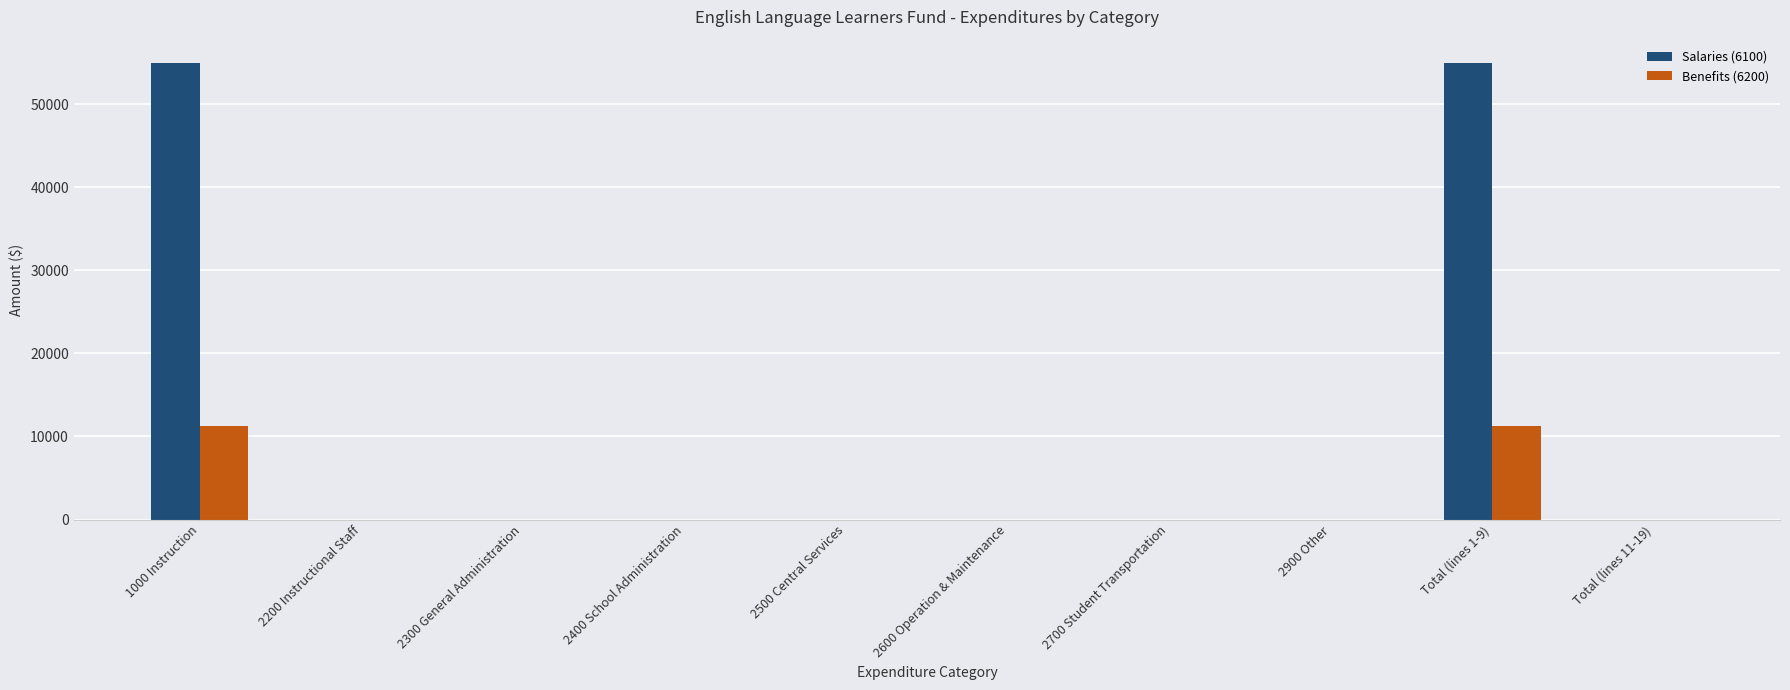

Reading left to right, list all the values displayed in this chart.

Salaries (6100): 1000 Instruction=55000	2200 Instructional Staff=0	2300 General Administration=0	2400 School Administration=0	2500 Central Services=0	2600 Operation & Maintenance=0	2700 Student Transportation=0	2900 Other=0	Total (lines 1-9)=55000	Total (lines 11-19)=0
Benefits (6200): 1000 Instruction=11250	2200 Instructional Staff=0	2300 General Administration=0	2400 School Administration=0	2500 Central Services=0	2600 Operation & Maintenance=0	2700 Student Transportation=0	2900 Other=0	Total (lines 1-9)=11250	Total (lines 11-19)=0